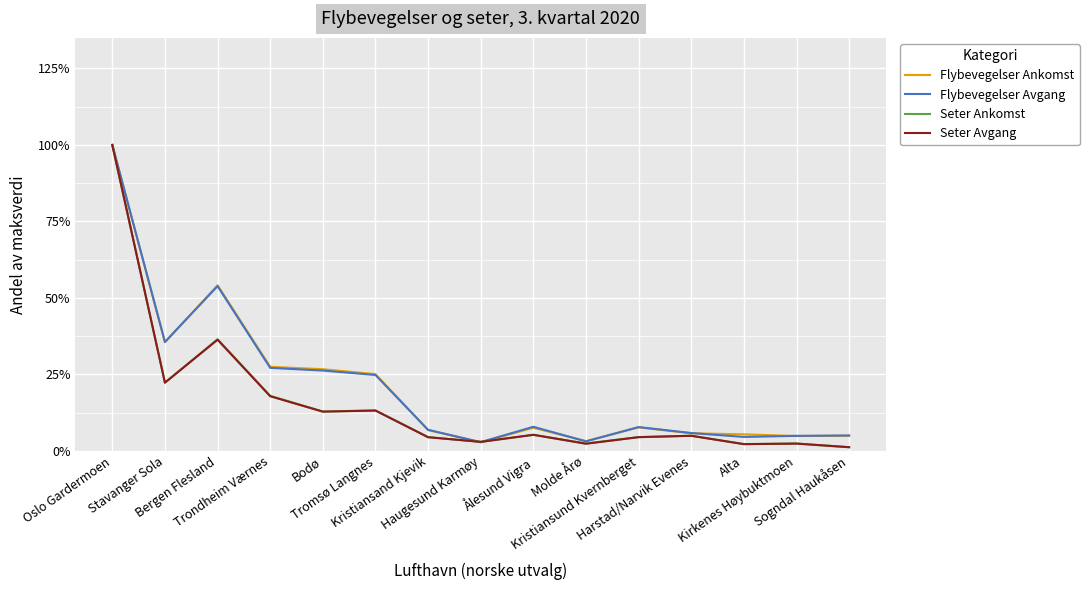

What are all the series names shown in the legend?

Flybevegelser Ankomst, Flybevegelser Avgang, Seter Ankomst, Seter Avgang